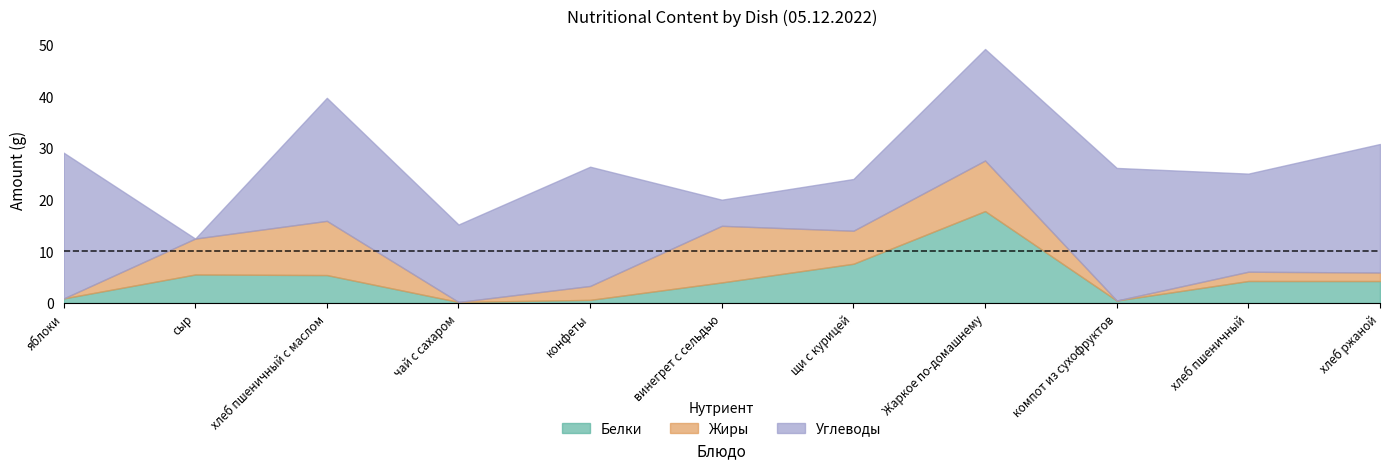

What is the difference between the second highest and minimum values in the Белки series?

7.4